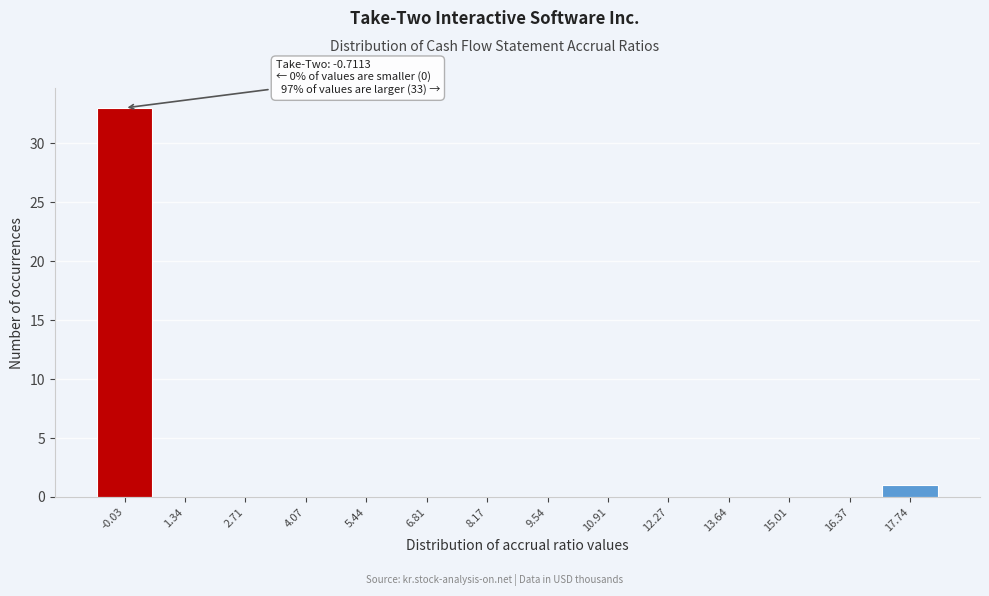

Over which range of the x-axis is the bar tallest?

-0.8 to 0.6